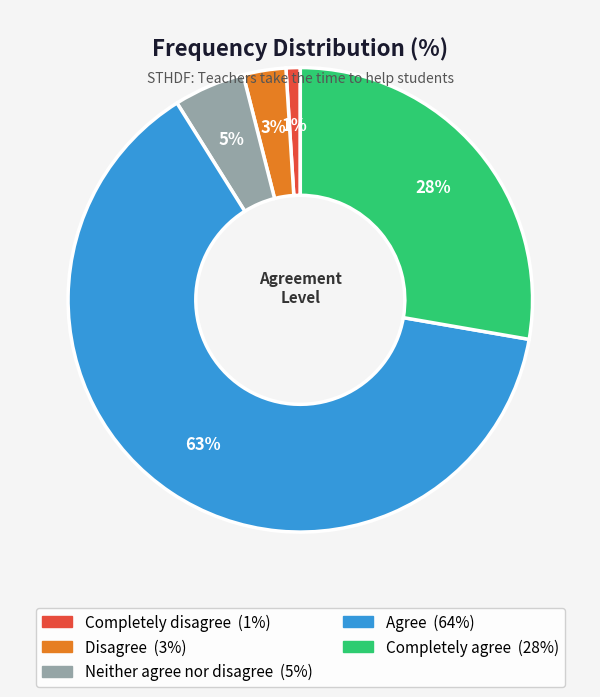

Which category has the smallest portion of the pie?

Completely disagree